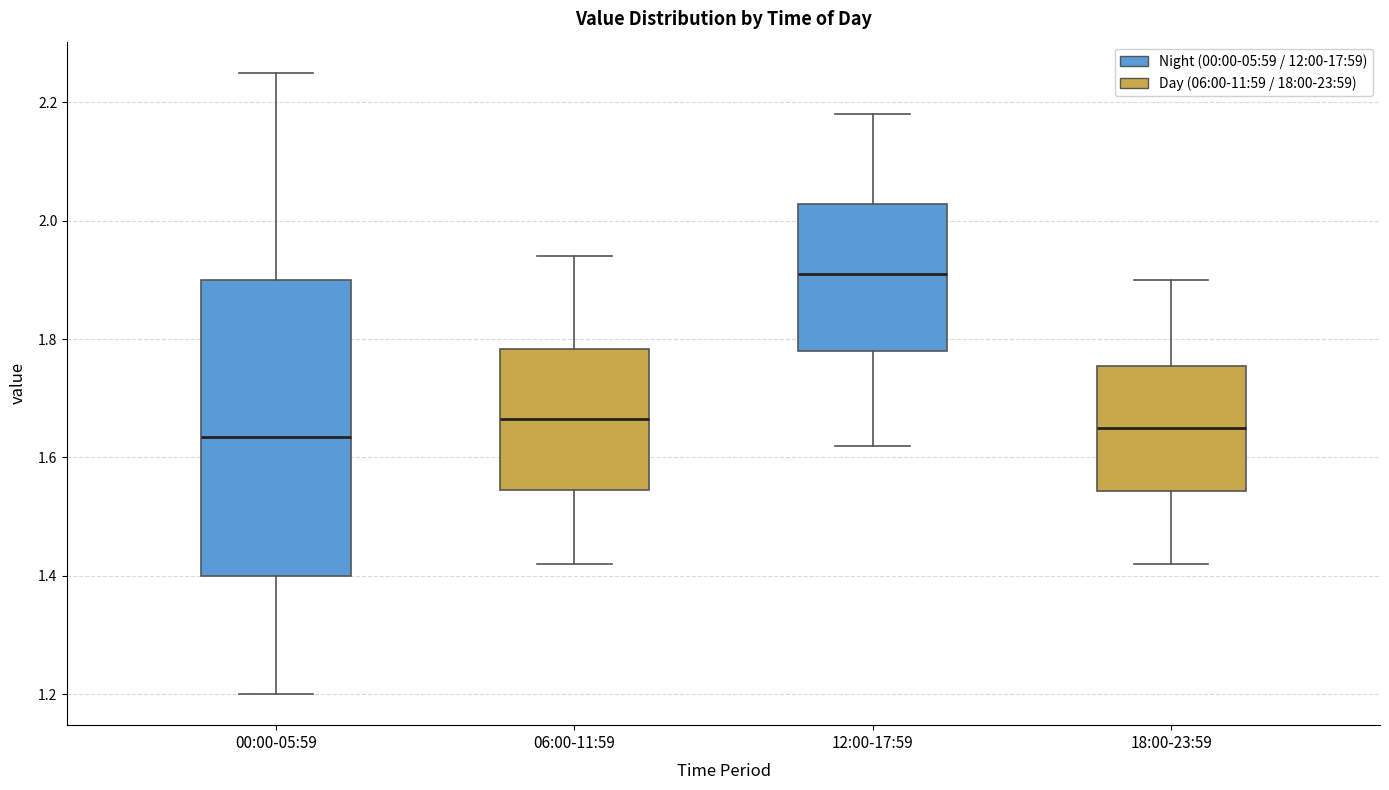

Reading left to right, read every box against the y-axis: the position of its median line, the range the box covers, and the ends of its whiskers. The values are not printed on the chart, so give them approximately, as read against the axis.

00:00-05:59: median 1.64, box 1.40 to 1.90, whiskers 1.20 to 2.26
06:00-11:59: median 1.66, box 1.54 to 1.78, whiskers 1.42 to 1.94
12:00-17:59: median 1.92, box 1.78 to 2.02, whiskers 1.62 to 2.18
18:00-23:59: median 1.66, box 1.54 to 1.76, whiskers 1.42 to 1.90